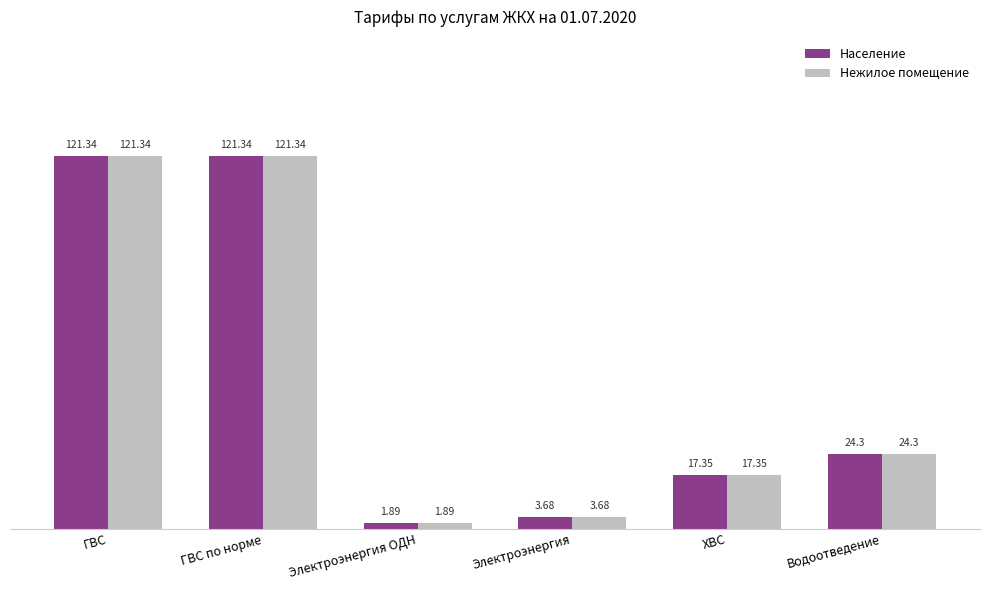

What is the total value across all series at ХВС?

34.7